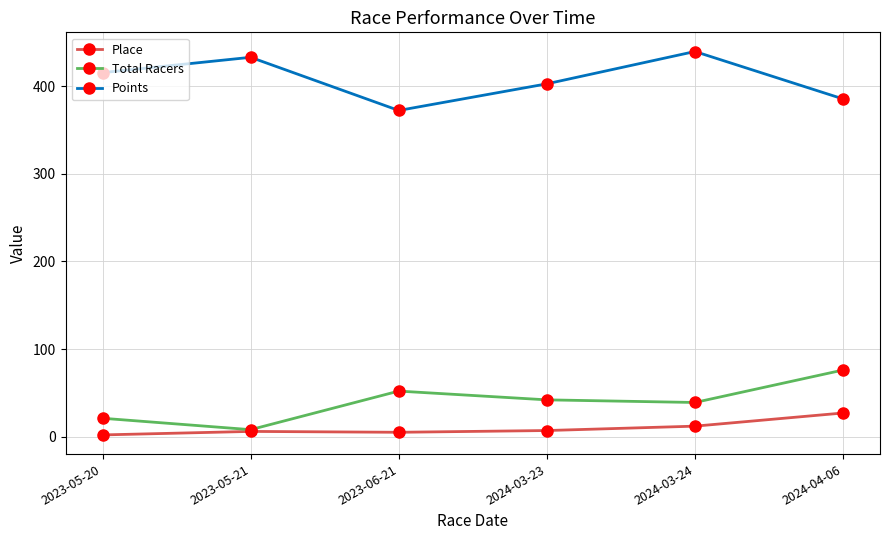

What is the total value across all series at 2024-03-23?

451.5